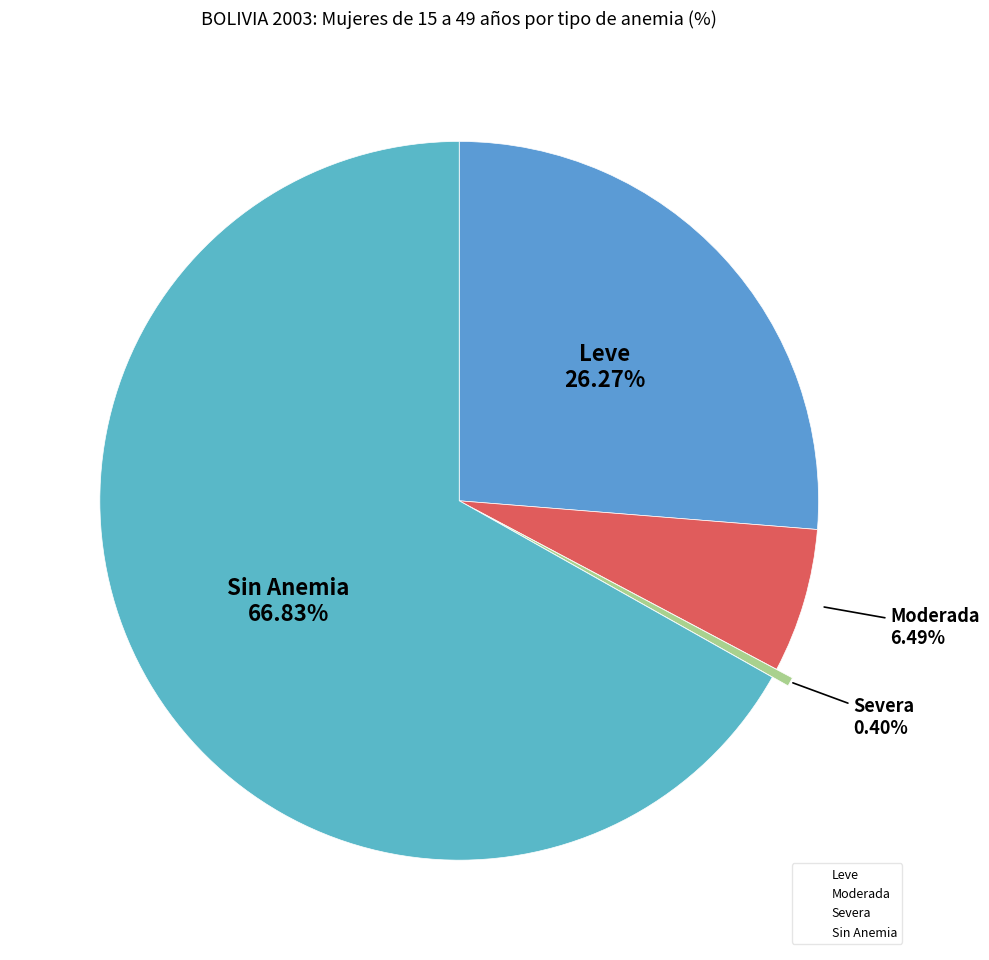

Which slice is the smallest?

Severa